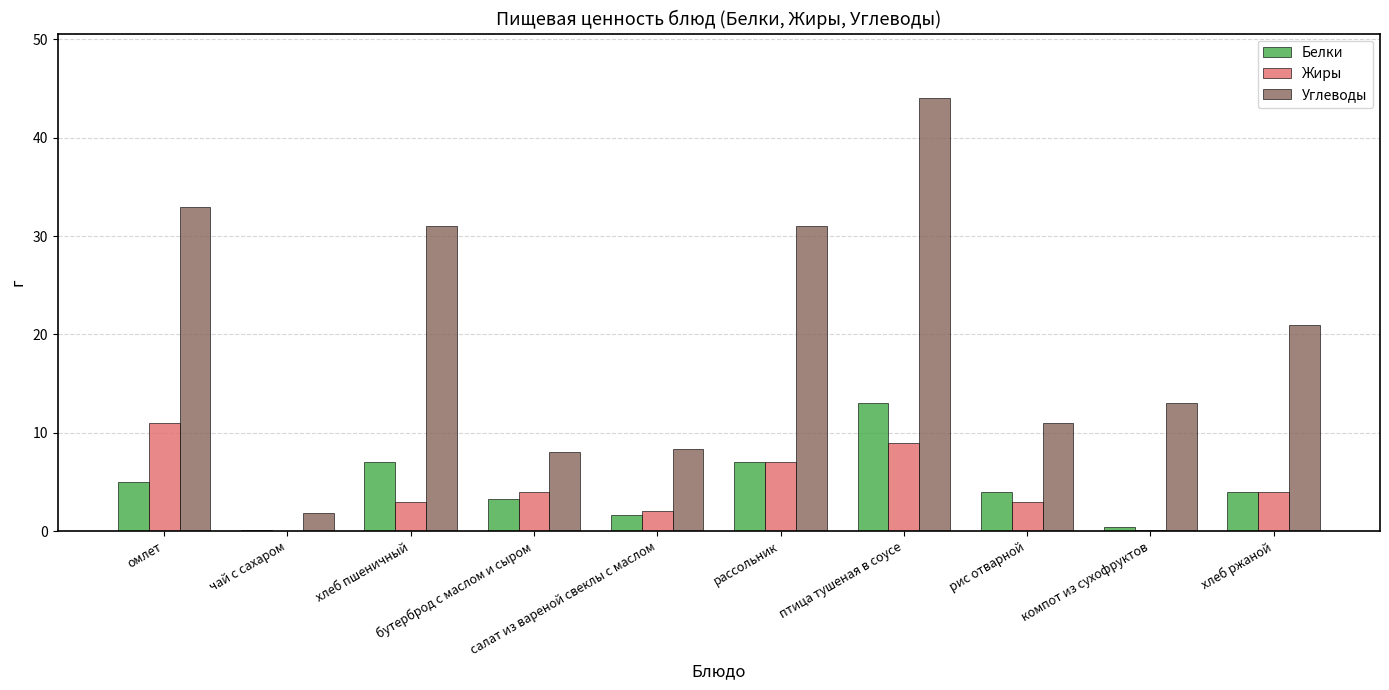

Which series has the largest total across all categories?

Углеводы